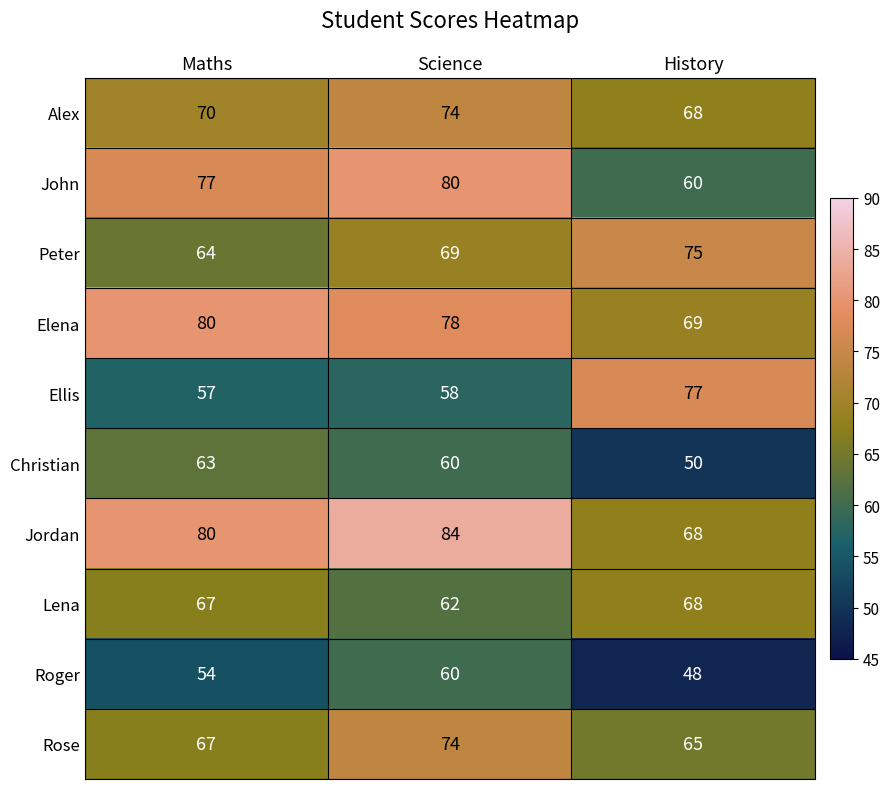

Between Science and History, which series saw the biggest shift?

John